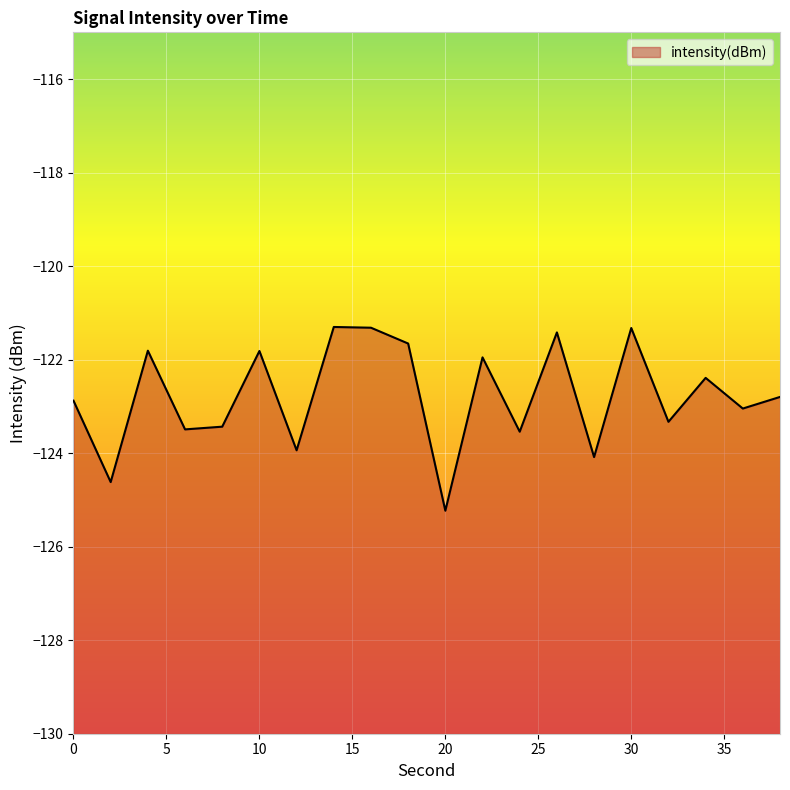

True or false: there are more than 0 points higher than both neighbors.

True